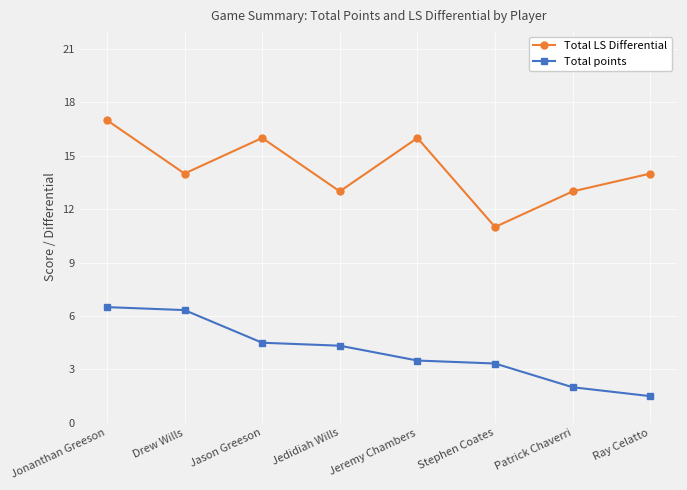

Which series has the largest total across all categories?

Total LS Differential